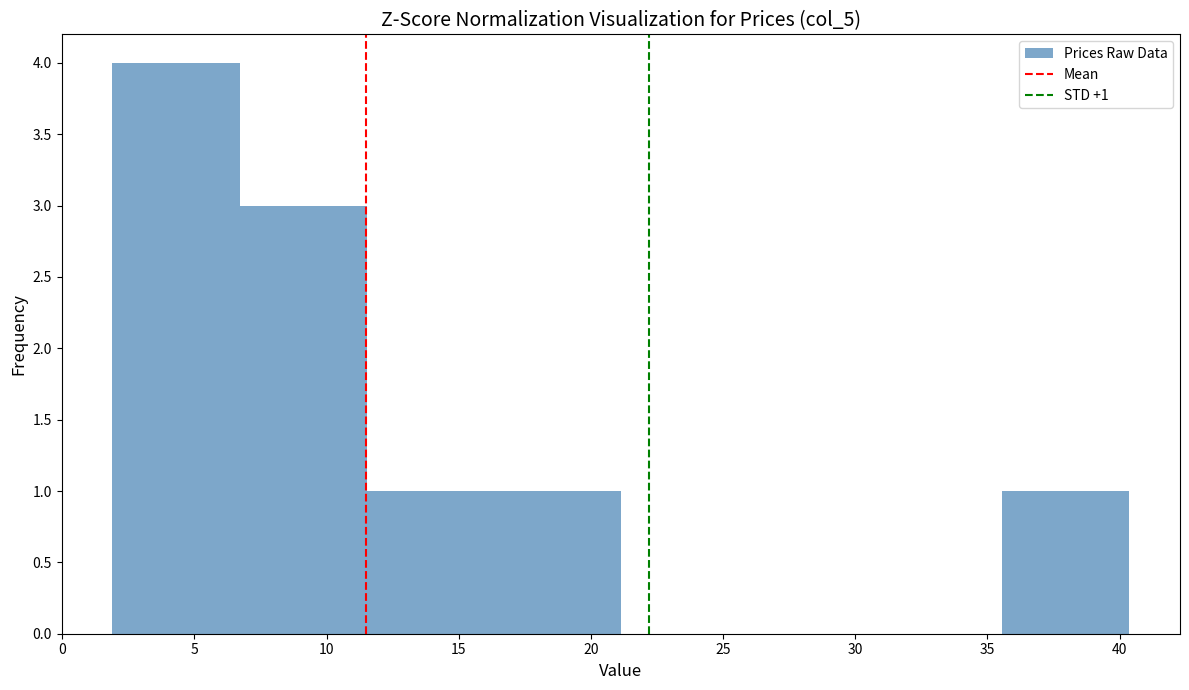

Which range on the x-axis has the tallest bar?

2.0 to 6.5